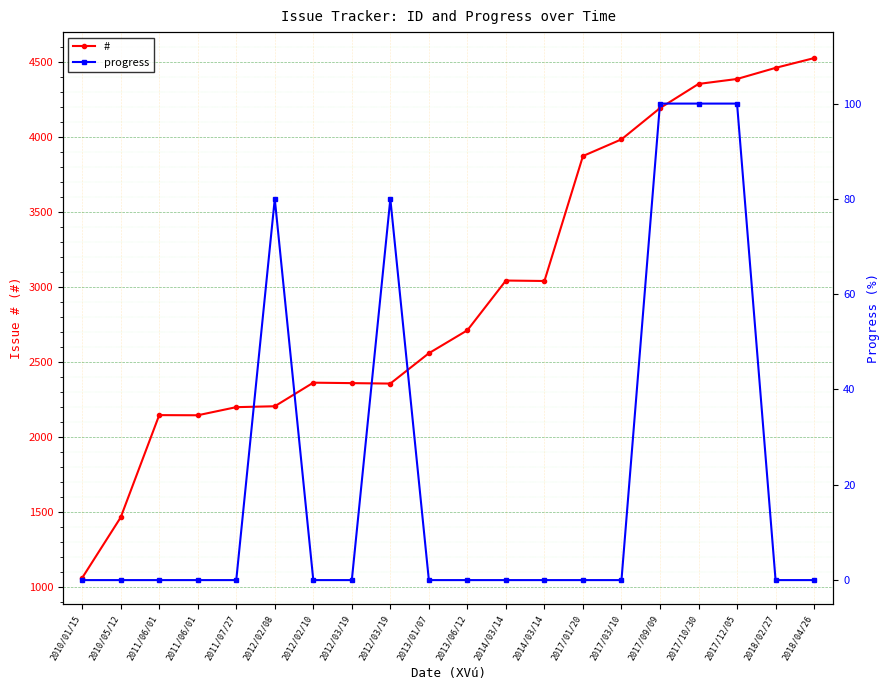

At which label does progress reach its minimum?

2010/01/15